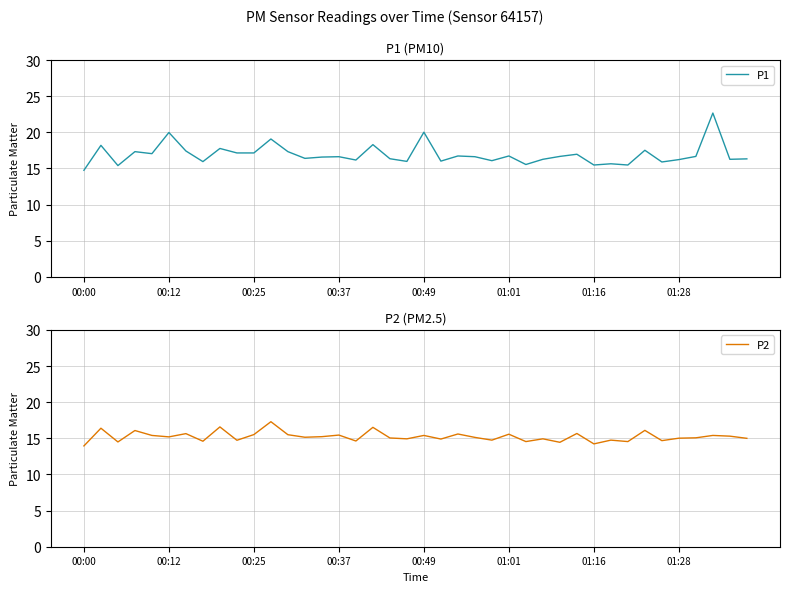

Which series has the largest range (max minus min)?

P1